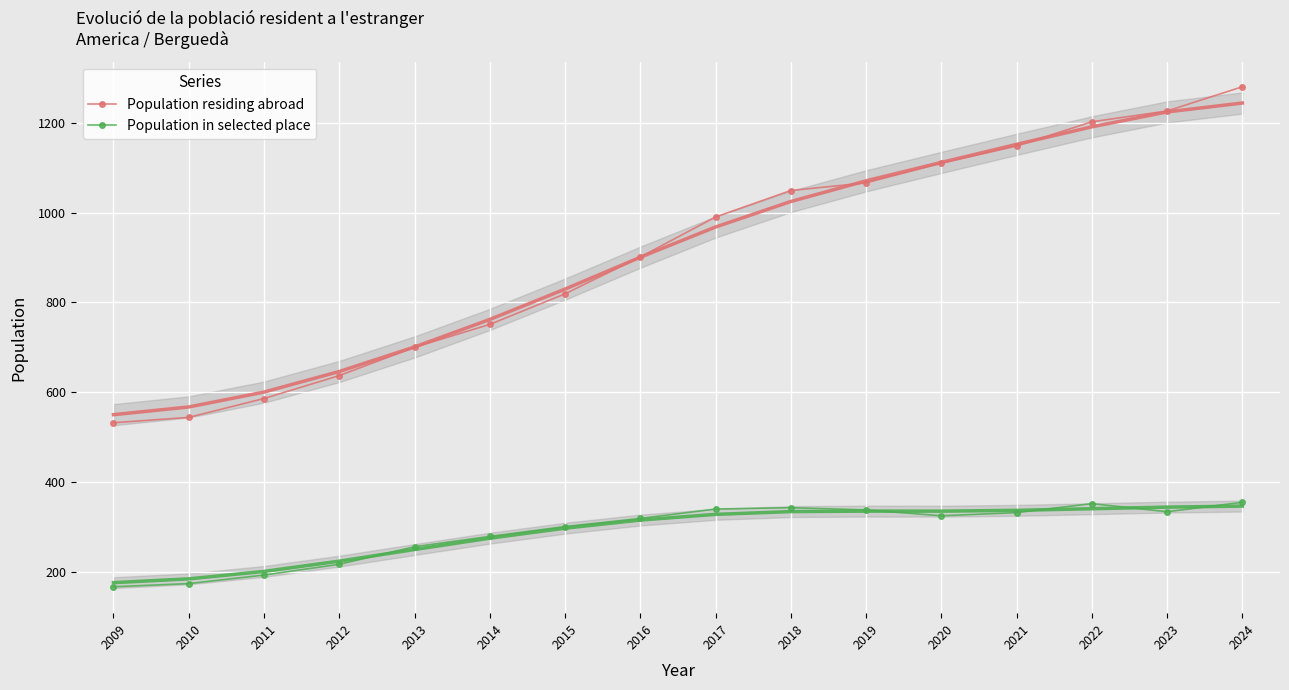

Reading right to left, transcribe all the data shown in this chart.

Population residing abroad: 2024=1280	2023=1226	2022=1202	2021=1148	2020=1110	2019=1066	2018=1049	2017=990	2016=901	2015=819	2014=751	2013=700	2012=637	2011=586	2010=544	2009=532
Population in selected place: 2024=355	2023=334	2022=352	2021=332	2020=325	2019=338	2018=343	2017=340	2016=319	2015=301	2014=279	2013=256	2012=217	2011=193	2010=174	2009=167